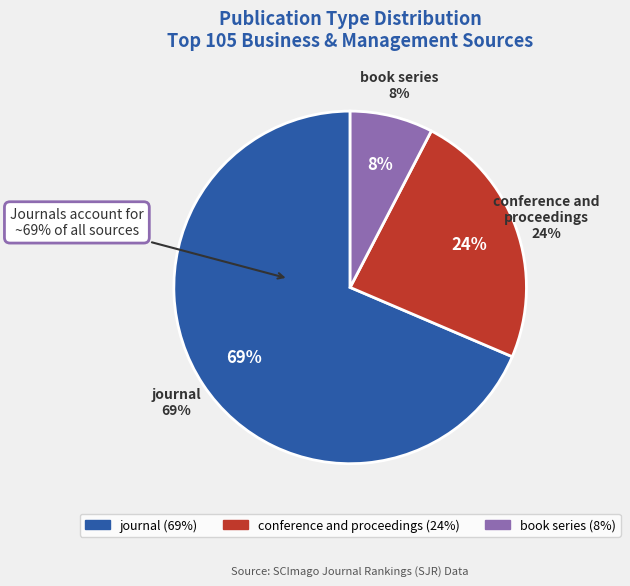

To the nearest percent, what portion does conference and proceedings represent?

24%